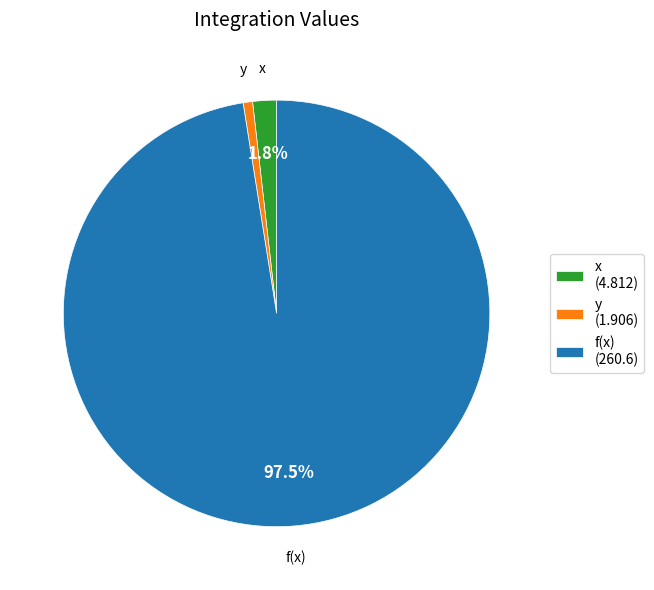

What is the smallest slice in the pie chart?

y